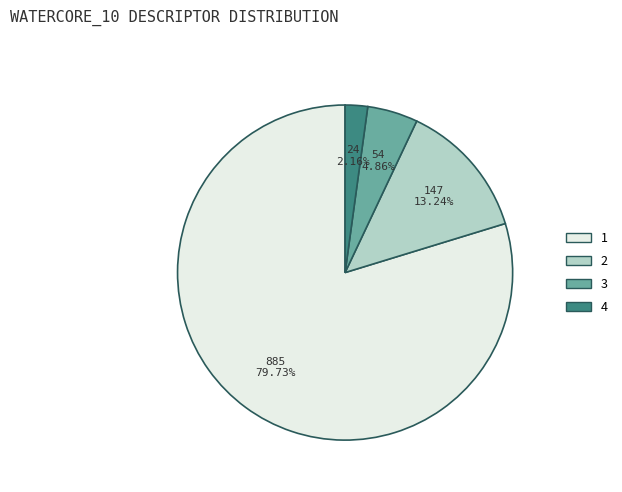

To the nearest percent, what is the average slice percentage?

25%